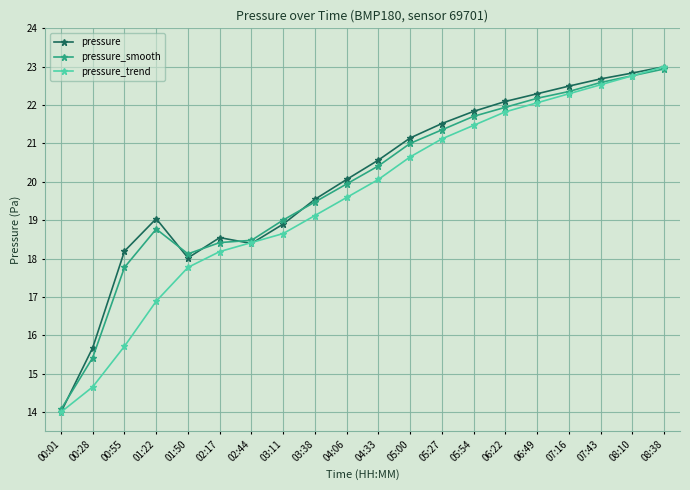

What is the value of the pressure_trend point at the 5th from the left?

17.8